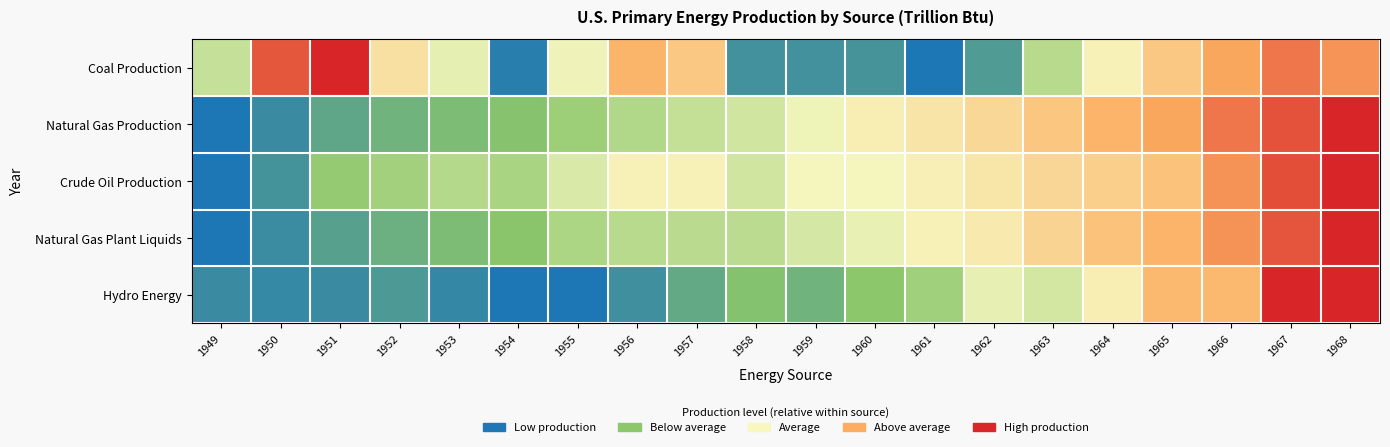

At how many categories does at least one series exceed 0?

20